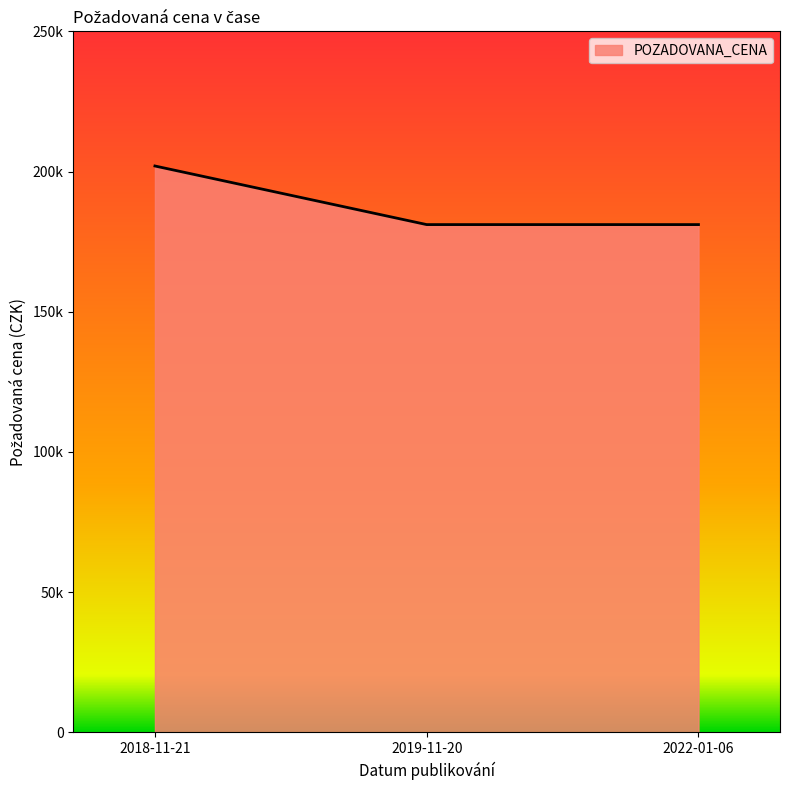

Rank the categories by value from highest to lowest.

2018-11-21, 2019-11-20, 2022-01-06